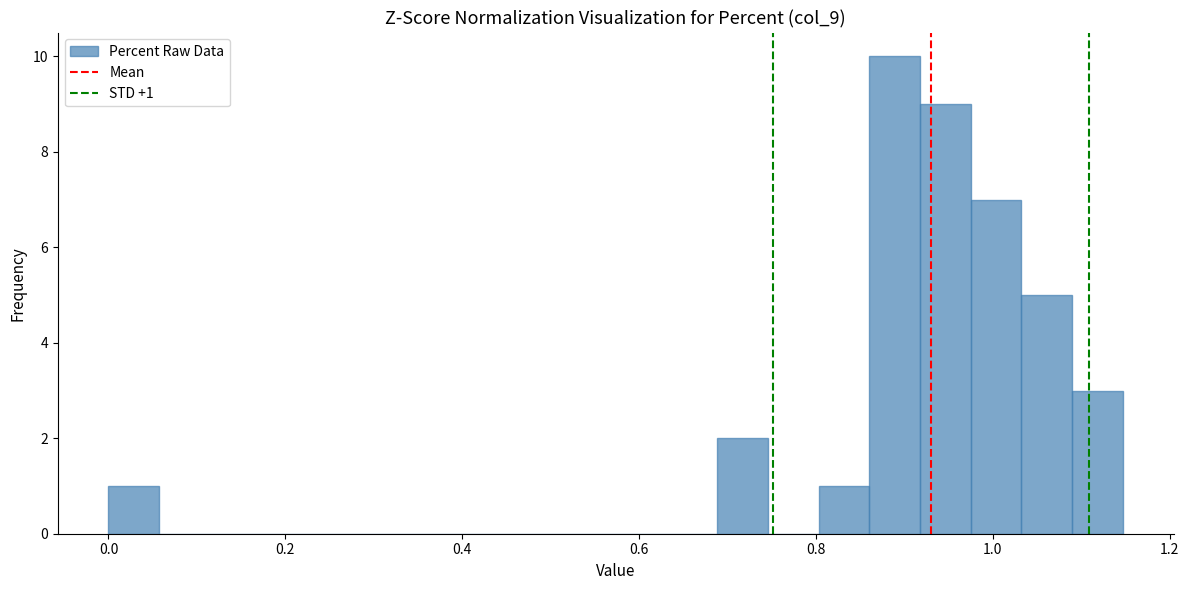

Read against the x-axis, roughly where is the centre of the tallest bar?

0.88